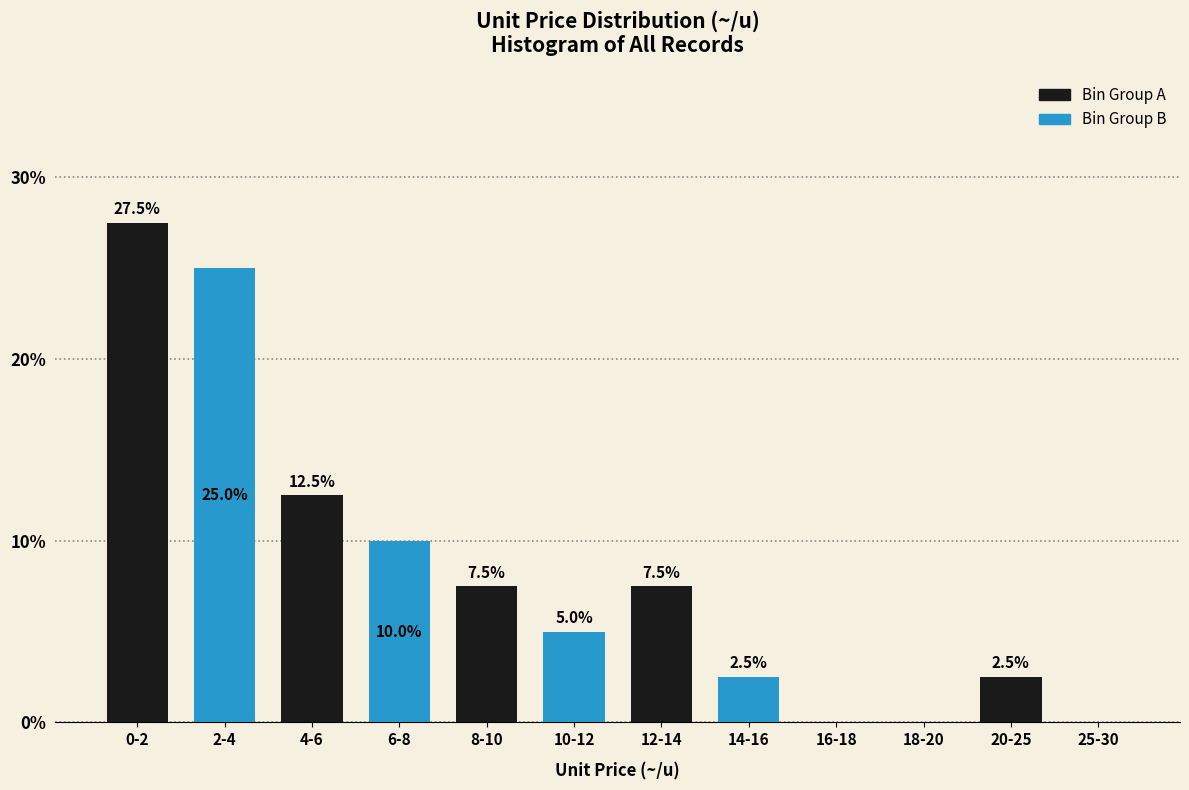

What is the total value across all series at 0-2?

52.5